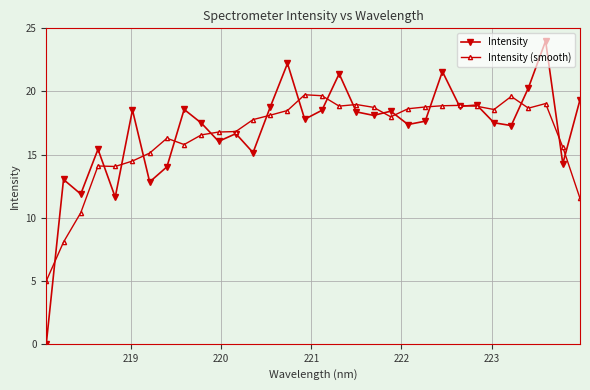

What is the value of the Intensity (smooth) point at the 28th from the left?

19.6